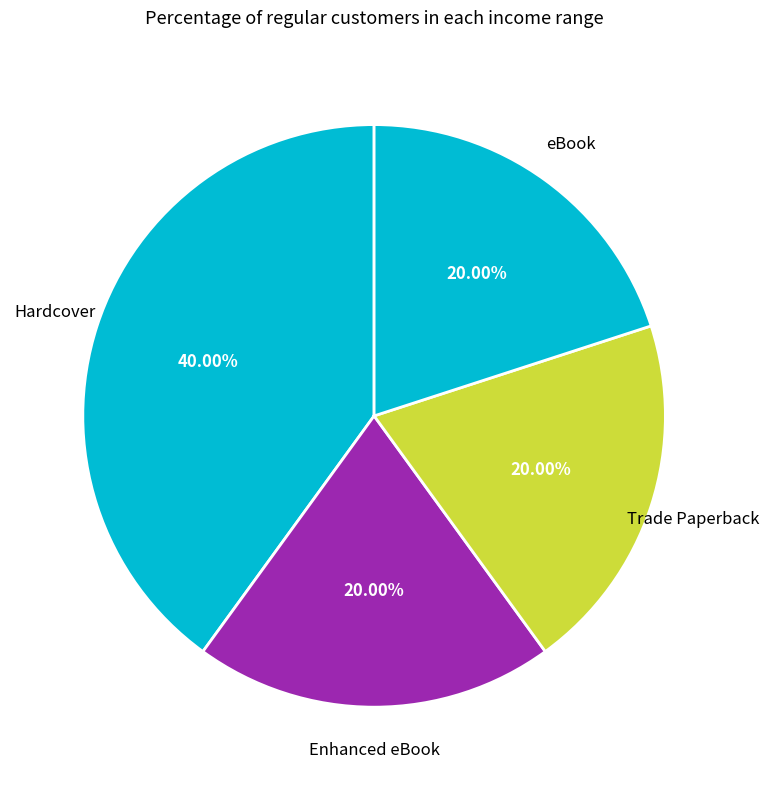

Which slice is the largest?

Mister Bud Wears the Cone (Hardcover)